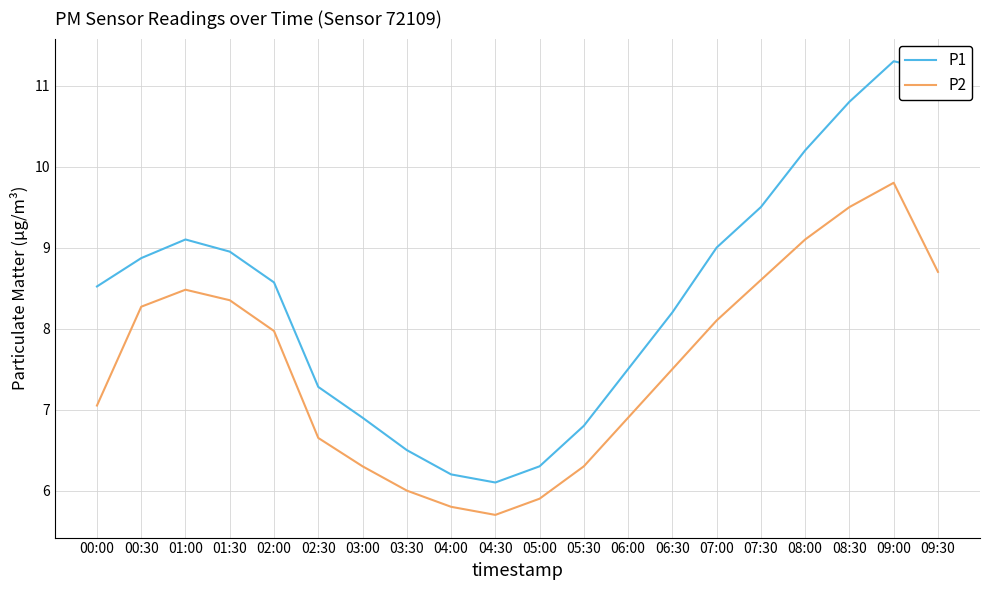

What is the difference between the highest and lowest values at 07:30?

0.9